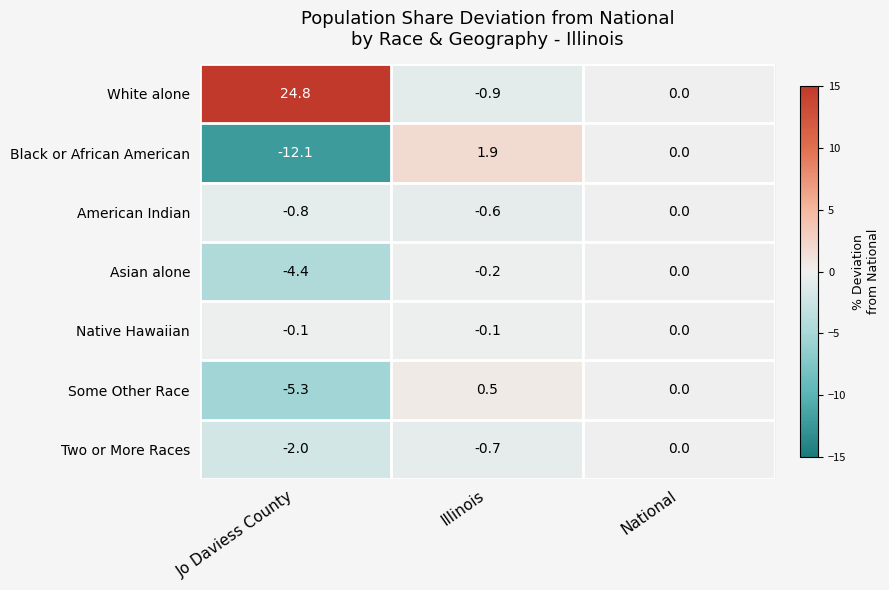

What is the maximum value shown in the chart?

24.8